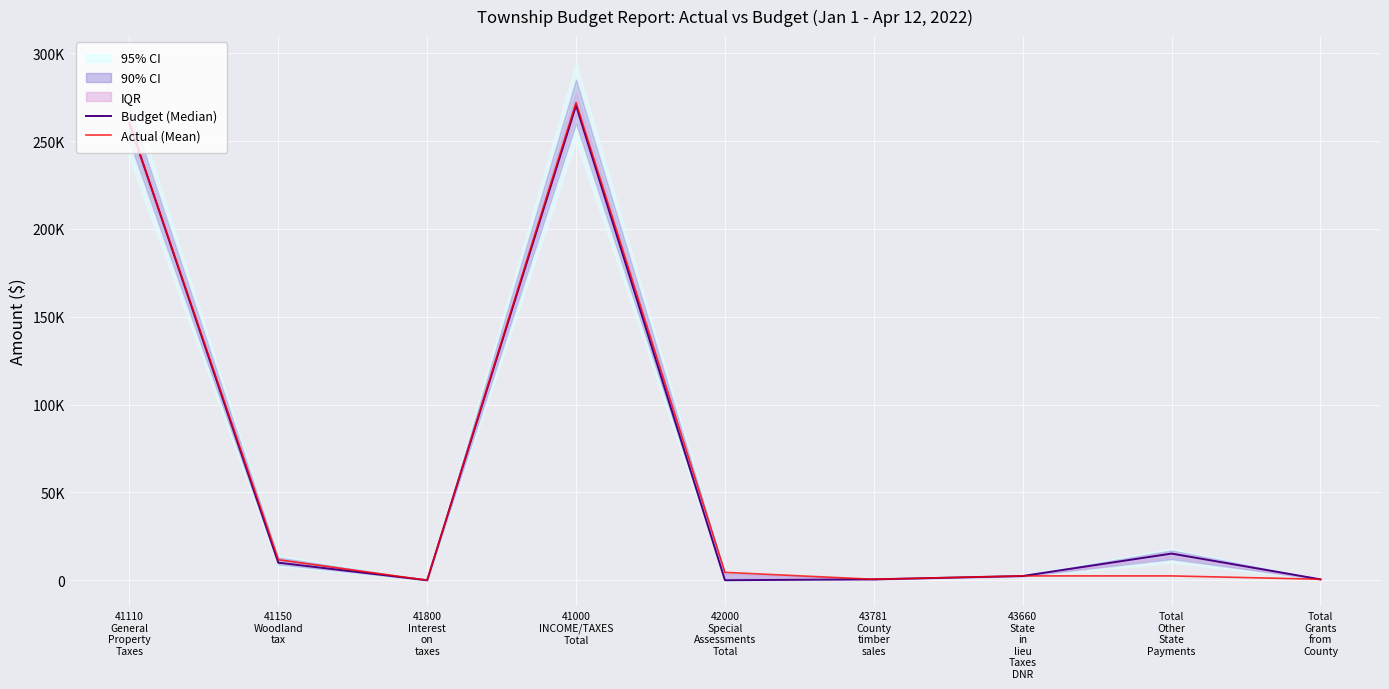

The Actual (Mean) series shows 260269.9 at 41110
General
Property
Taxes. True or false?

True